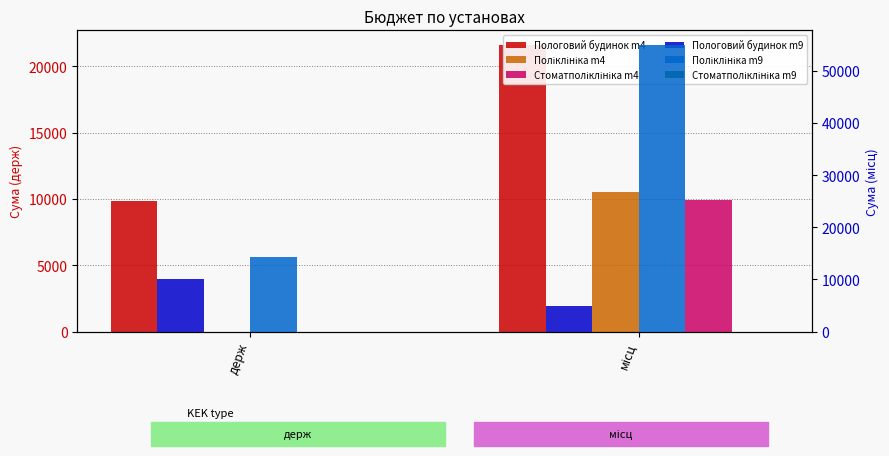

True or false: Поліклініка col_10 has a value of 10006.8 at держ.

False